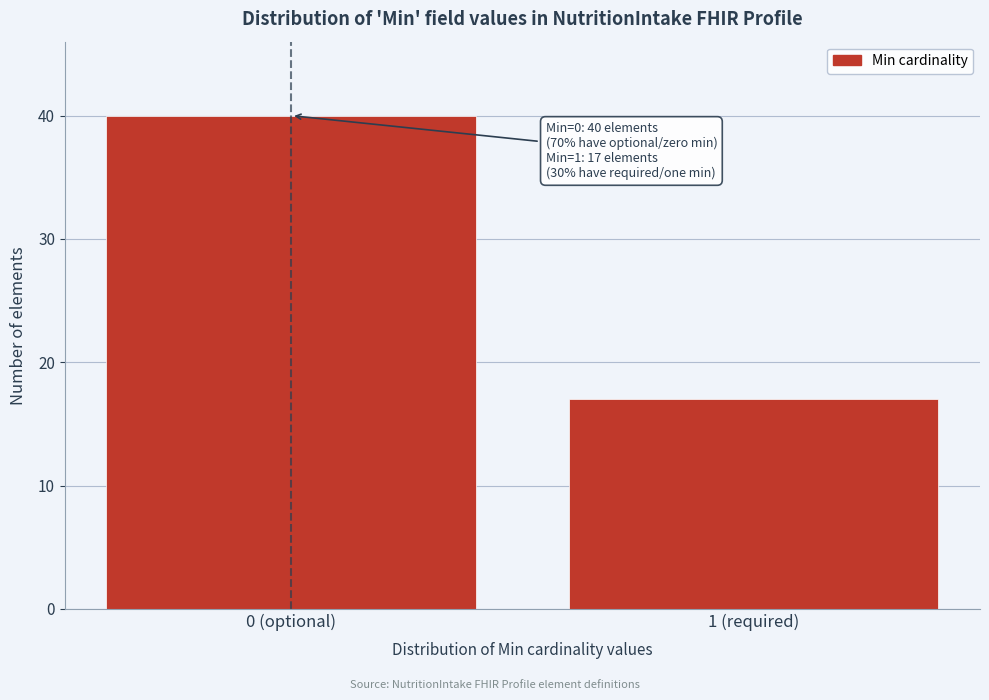

Reading left to right, transcribe all the data shown in this chart.

0 (optional)=40	1 (required)=17